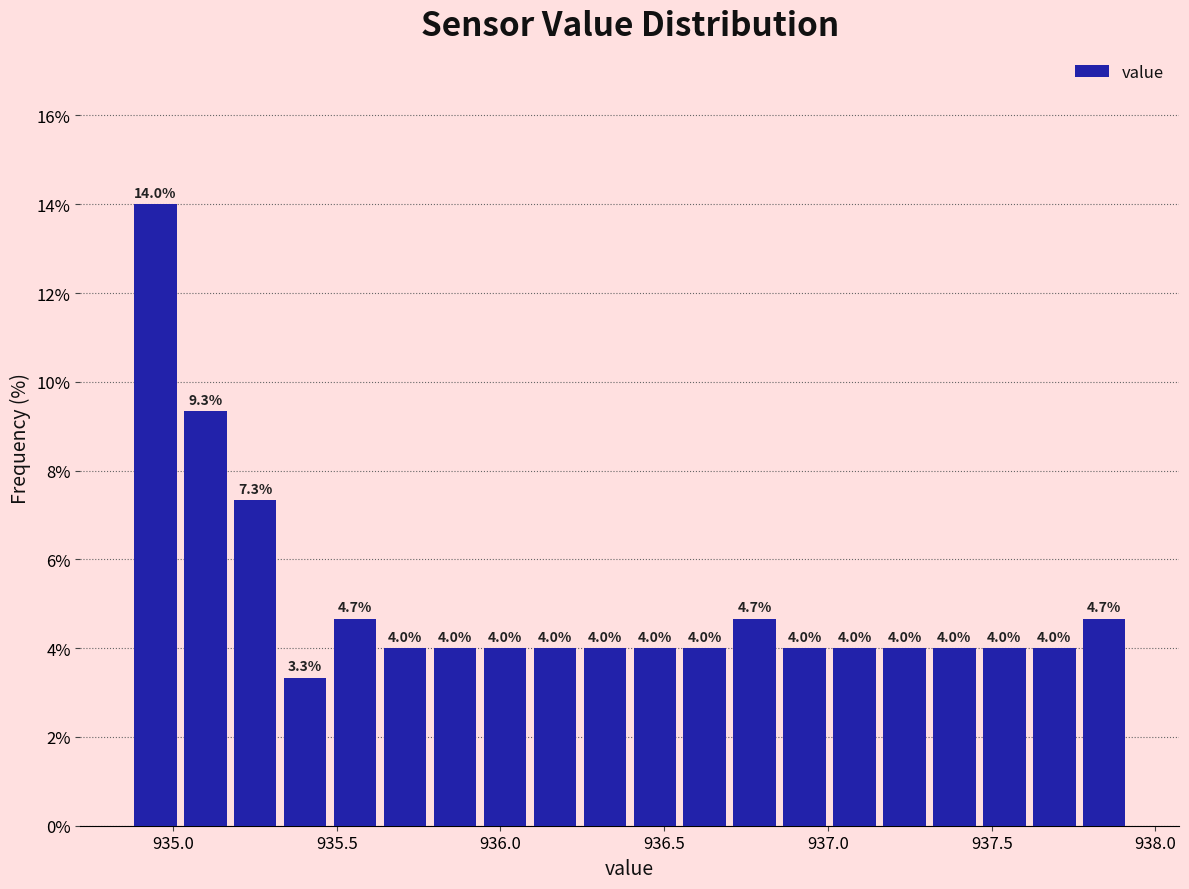

Around what value on the x-axis is the tallest bar? Give the approximate position of its centre, as read against the axis.

934.95